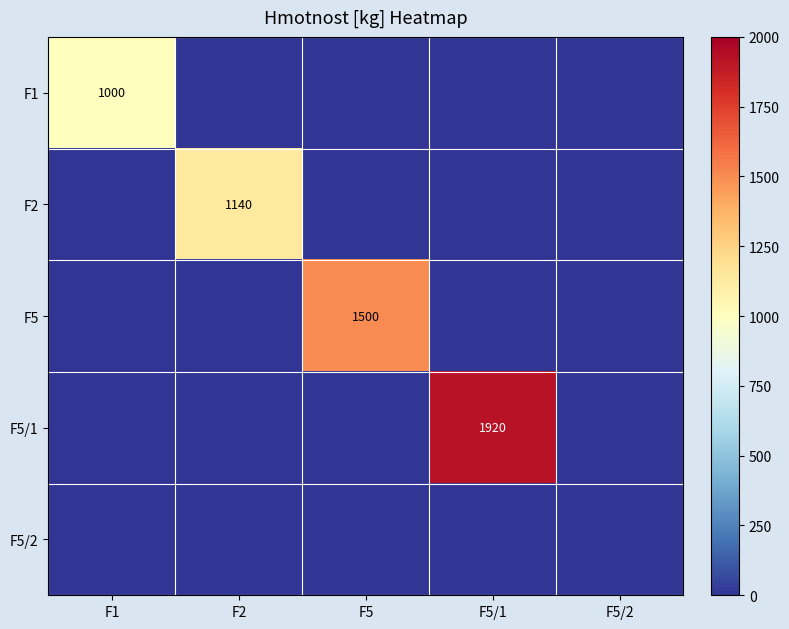

How many distinct data groups are displayed?

5